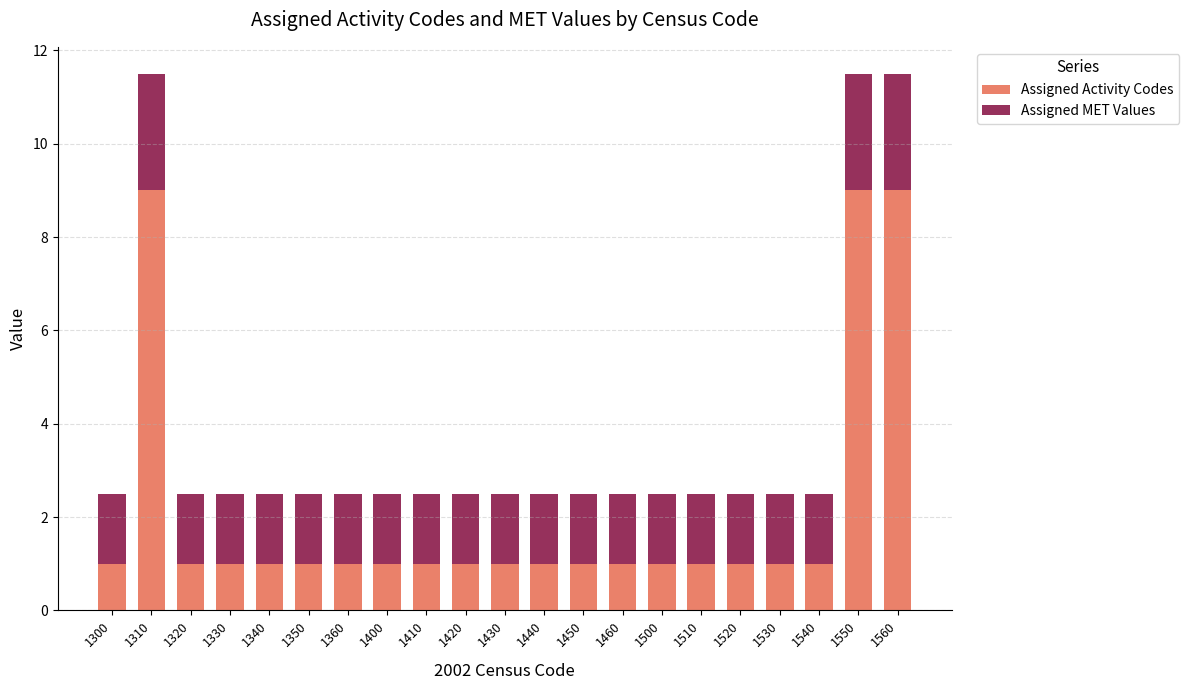

What is the total value across all series at 1400?

2.5